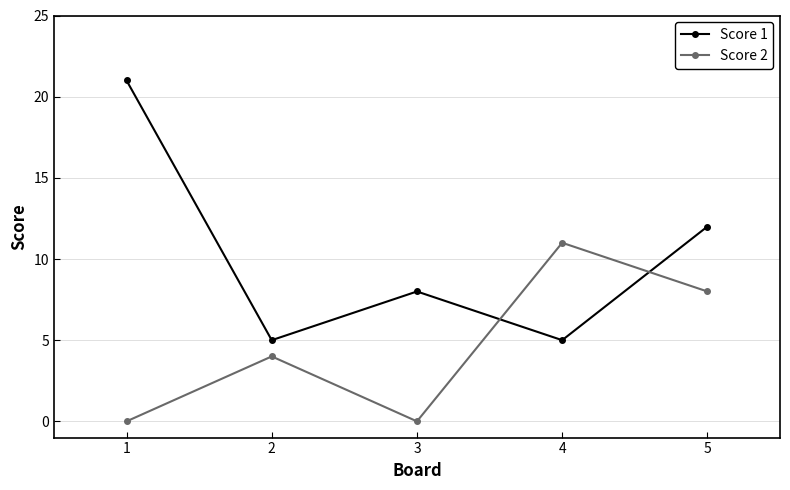

At which category does Score 1 reach its first local peak?

3